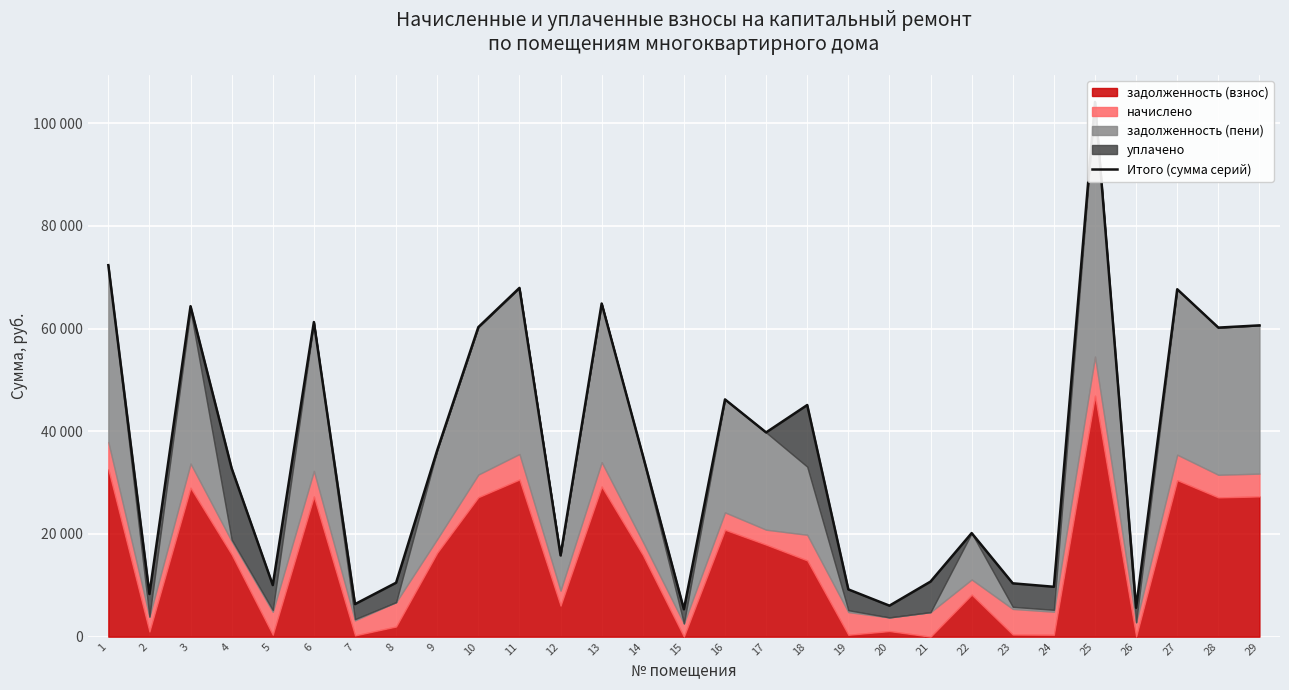

At which label is the value closest to 54732?

28